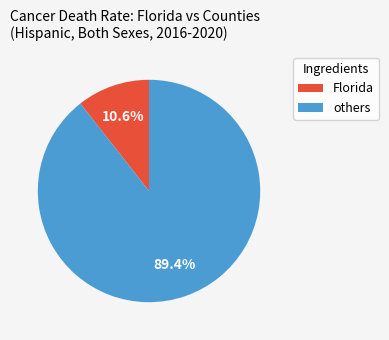

Is there a majority slice in this chart?

Yes